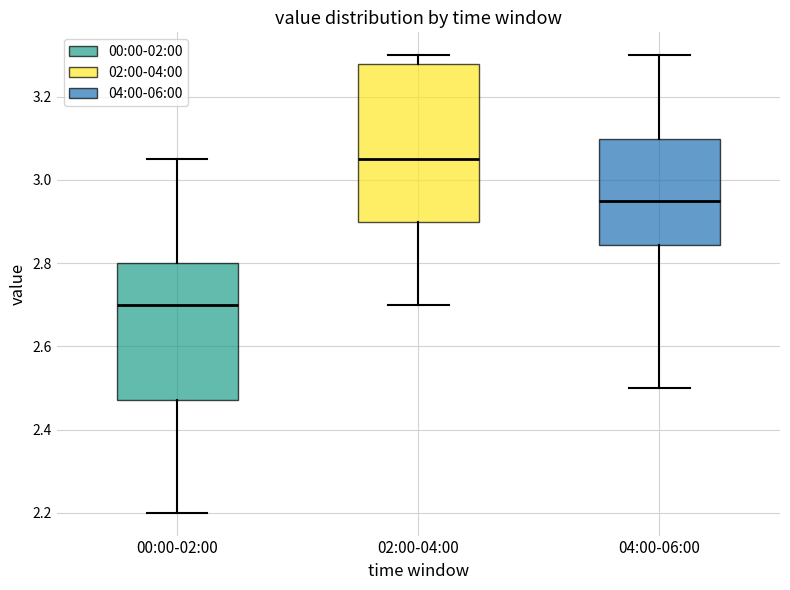

Which box has the lowest median line?

00:00-02:00